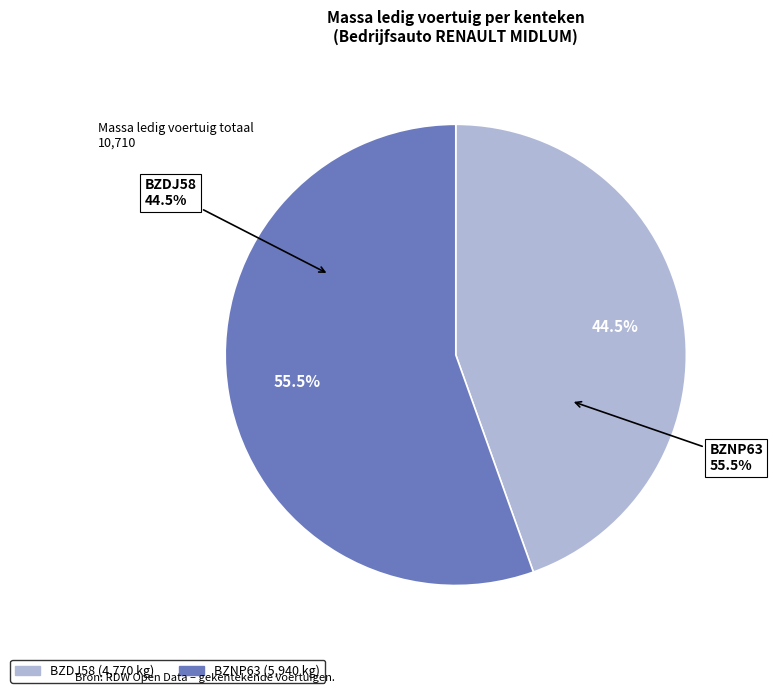

To the nearest percent, what is the combined percentage of BZDJ58 and BZNP63?

100%